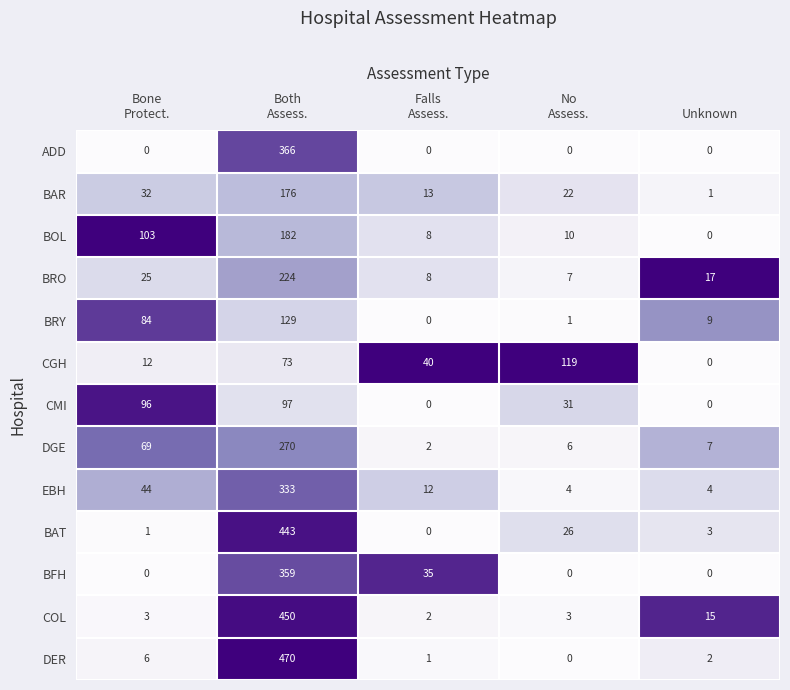

Which series has the widest spread of values?

DER